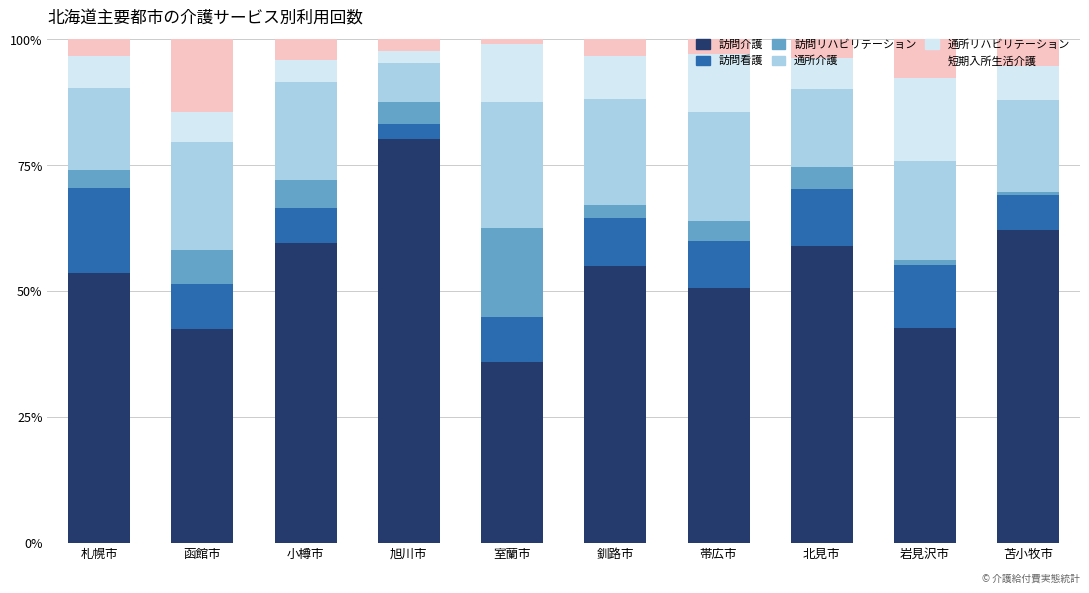

What is the average value of the 訪問介護 series?

54.1